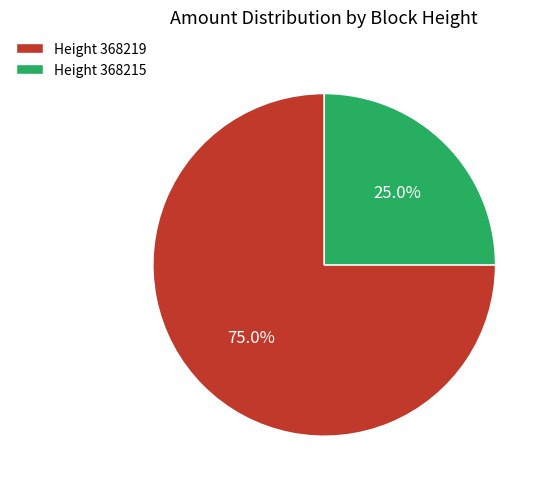

What is the smallest slice in the pie chart?

Height 368215